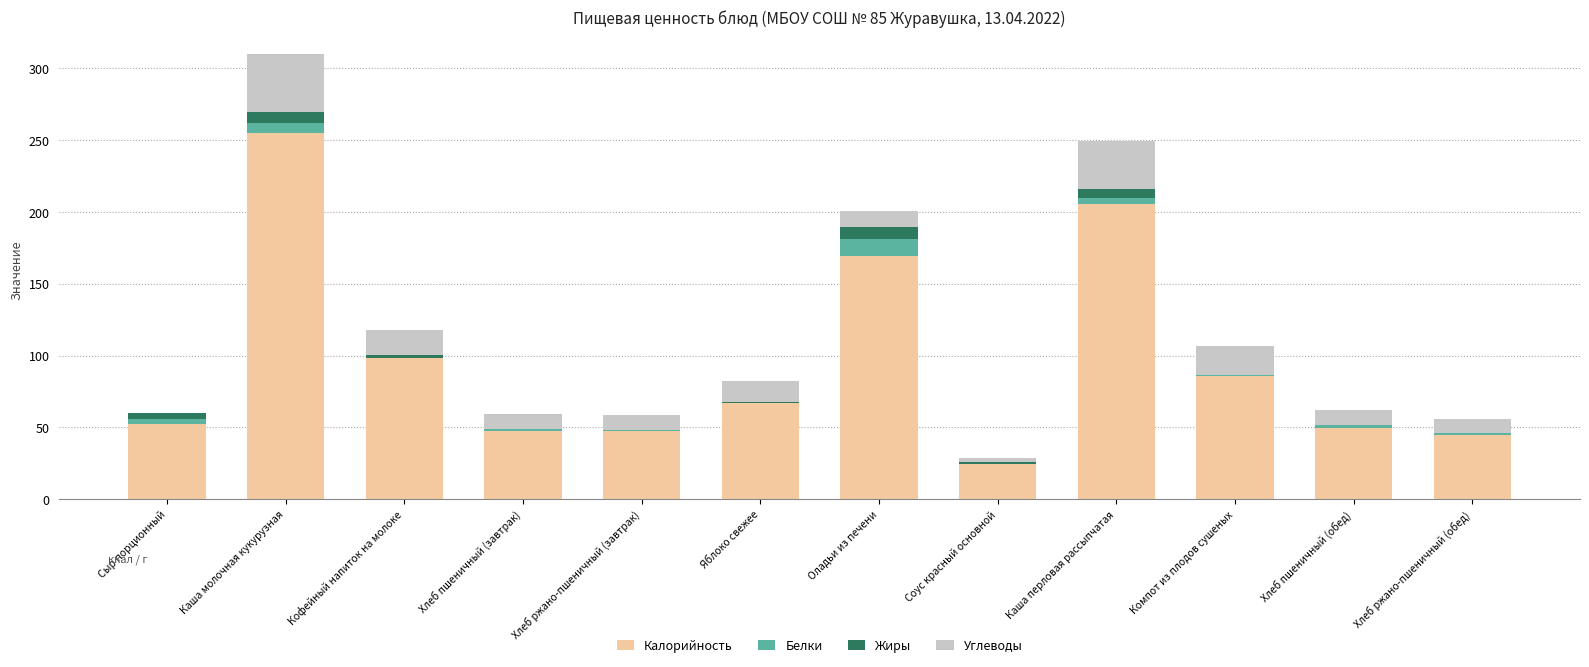

At which label does Калорийность reach its peak?

Каша молочная кукурузная